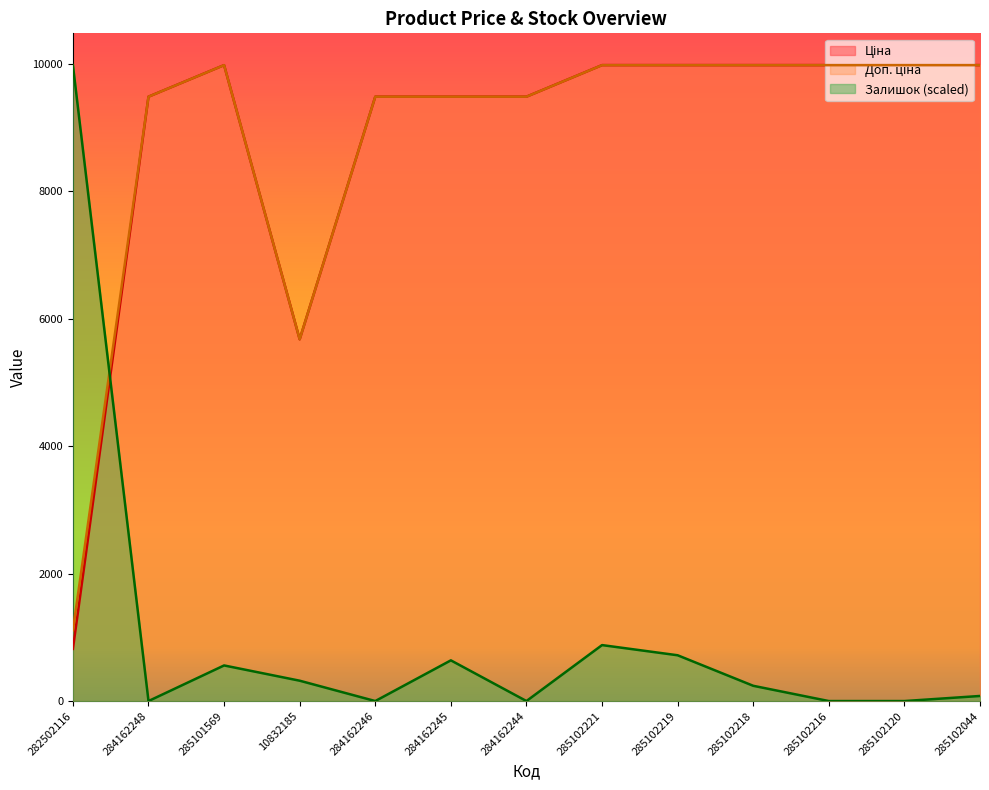

Which series has the widest spread of values?

Залишок (scaled)